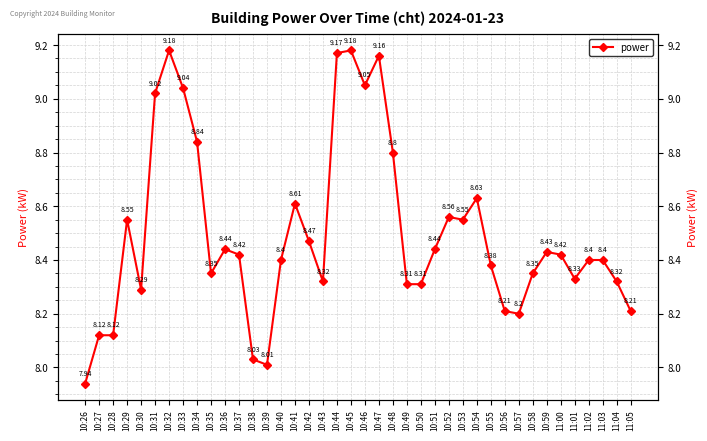

Reading left to right, list all the values displayed in this chart.

10:26=7.9	10:27=8.1	10:28=8.1	10:29=8.6	10:30=8.3	10:31=9.0	10:32=9.2	10:33=9.0	10:34=8.8	10:35=8.3	10:36=8.4	10:37=8.4	10:38=8.0	10:39=8.0	10:40=8.4	10:41=8.6	10:42=8.5	10:43=8.3	10:44=9.2	10:45=9.2	10:46=9.1	10:47=9.2	10:48=8.8	10:49=8.3	10:50=8.3	10:51=8.4	10:52=8.6	10:53=8.6	10:54=8.6	10:55=8.4	10:56=8.2	10:57=8.2	10:58=8.3	10:59=8.4	11:00=8.4	11:01=8.3	11:02=8.4	11:03=8.4	11:04=8.3	11:05=8.2